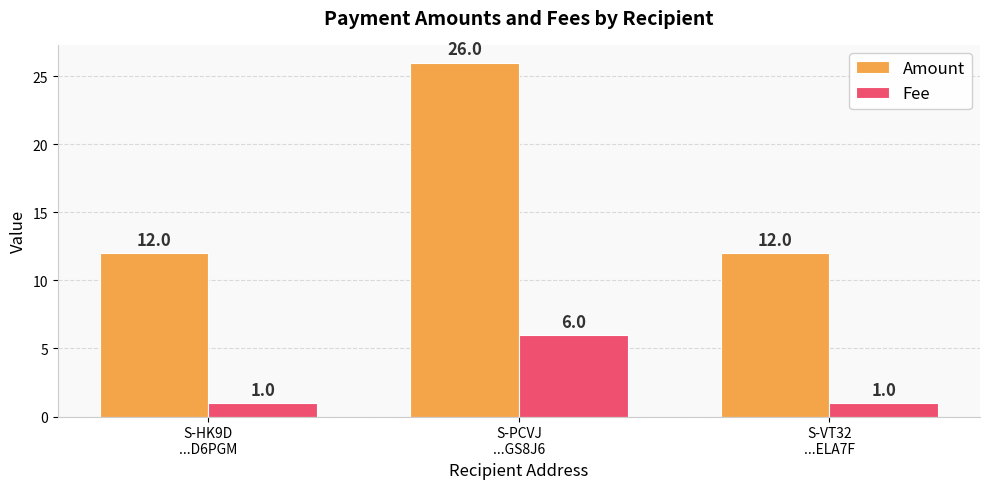

Which series has the largest total across all categories?

Amount